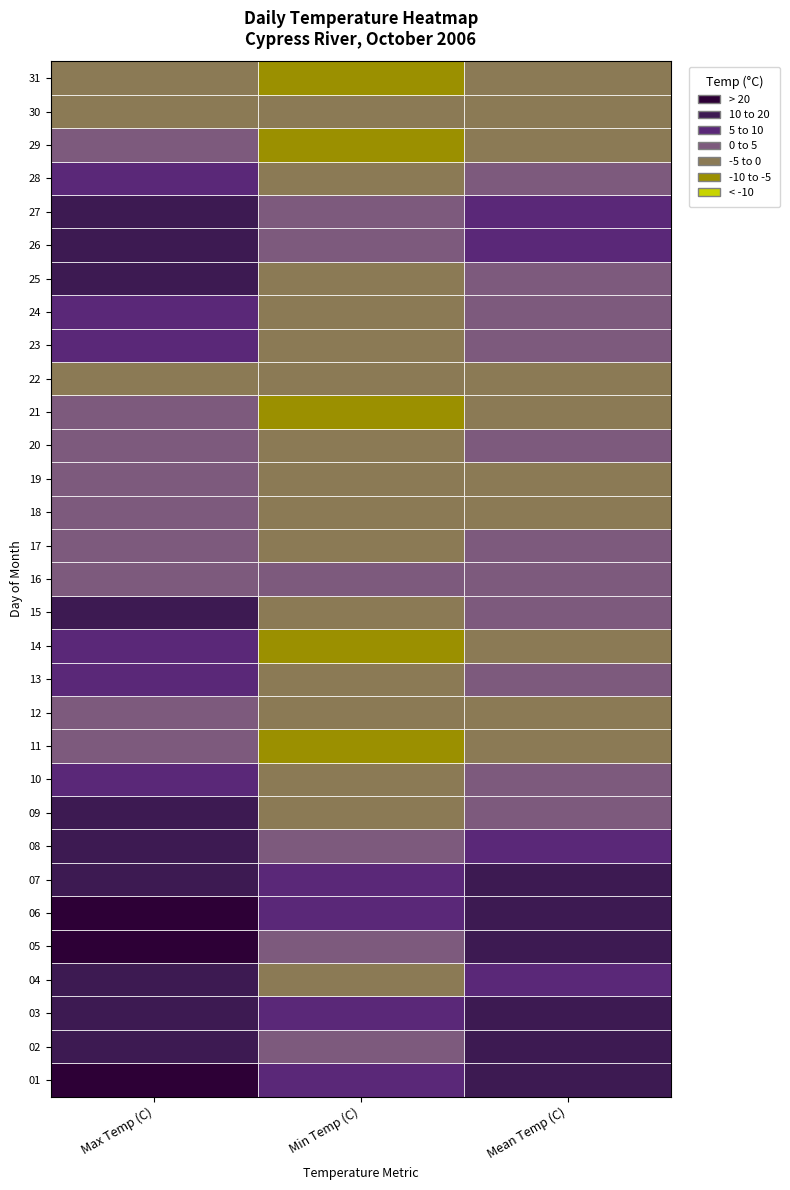

What is the total value across all series at 25?

12.8